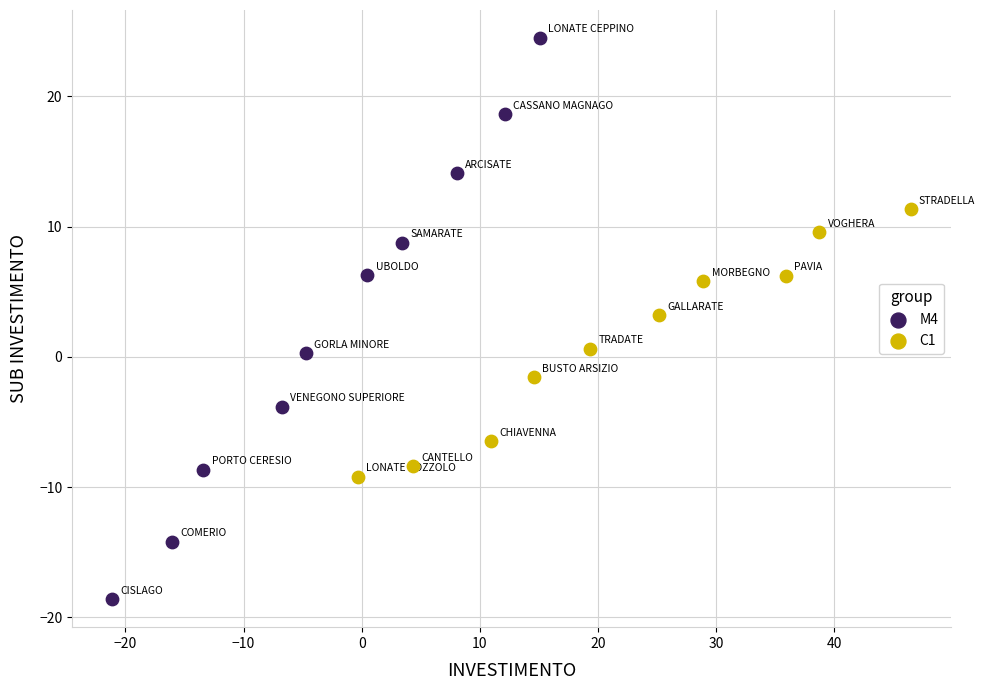

Which series has the largest Y range (max minus min)?

M4